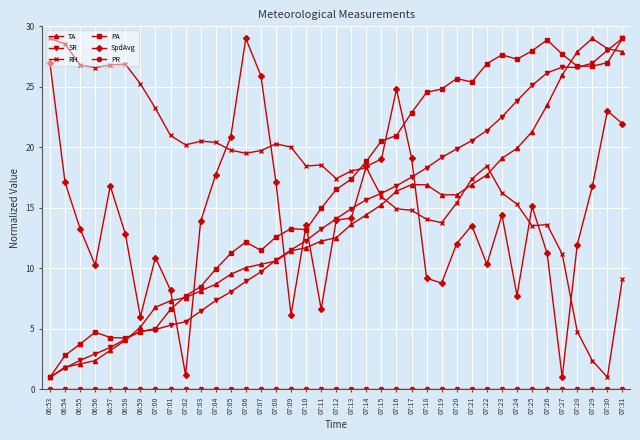

What is the greatest value displayed?

29.0